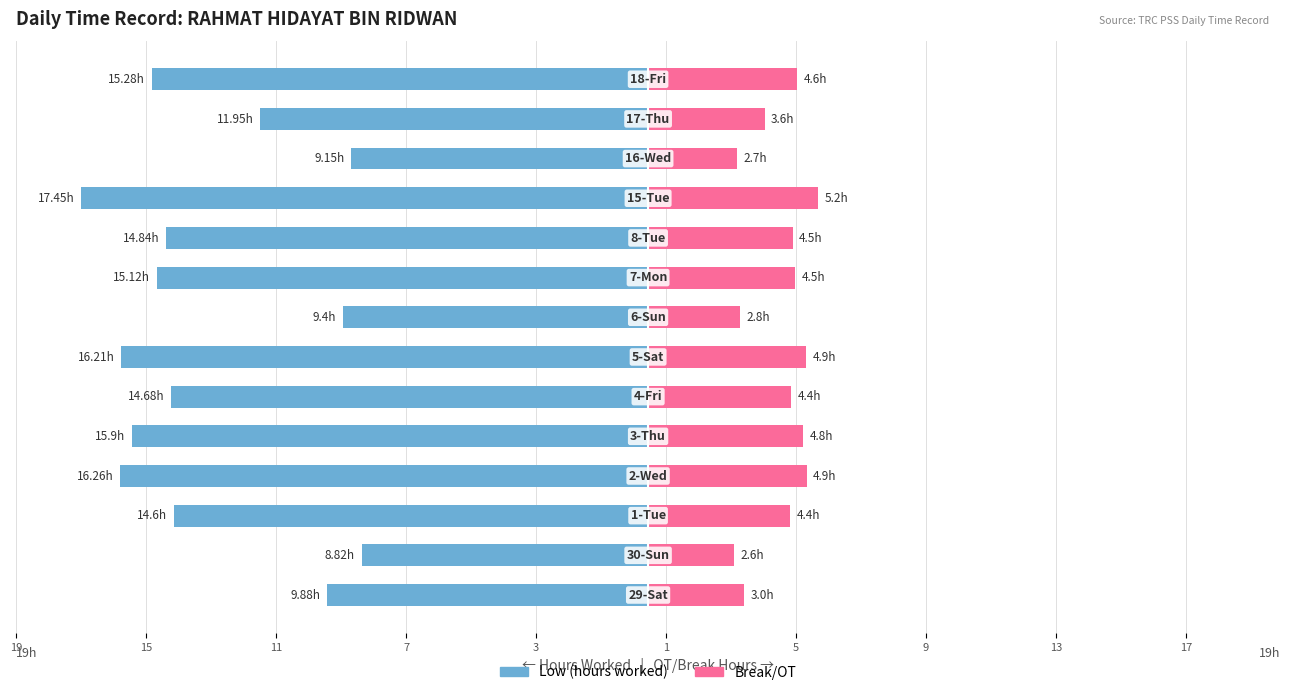

What are all the series names shown in the legend?

Low (hours worked), Break/OT